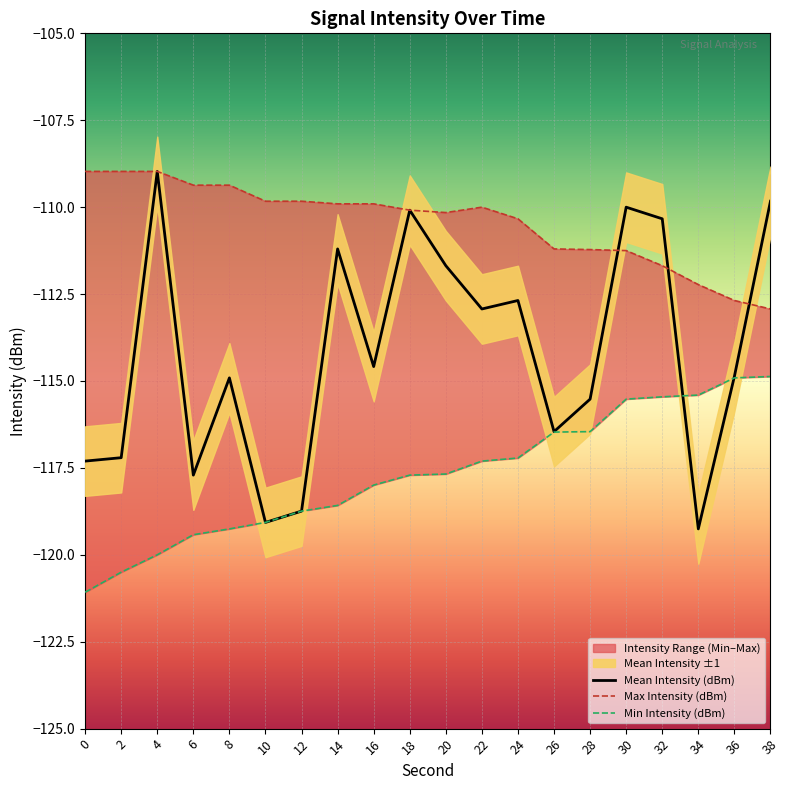

Which series has the widest spread of values?

Mean Intensity (dBm)